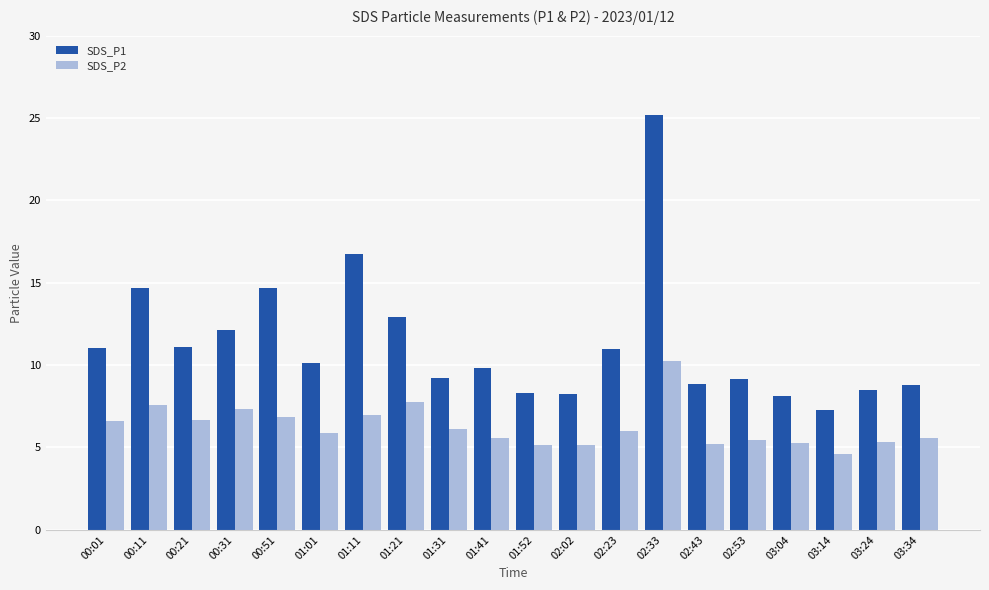

The value of SDS_P1 at 01:52 is 8.3. True or false?

True